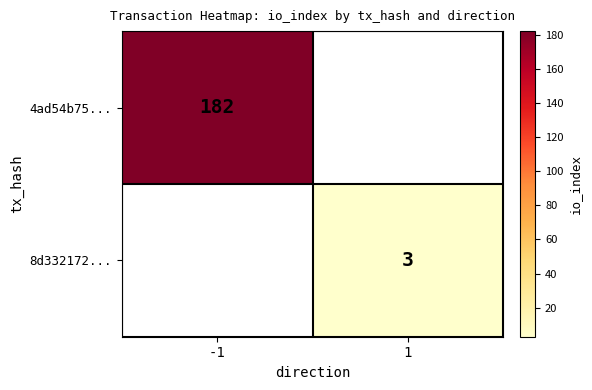

Is the value of 8d332172... at 1 greater than the value of 4ad54b75... at -1?

No